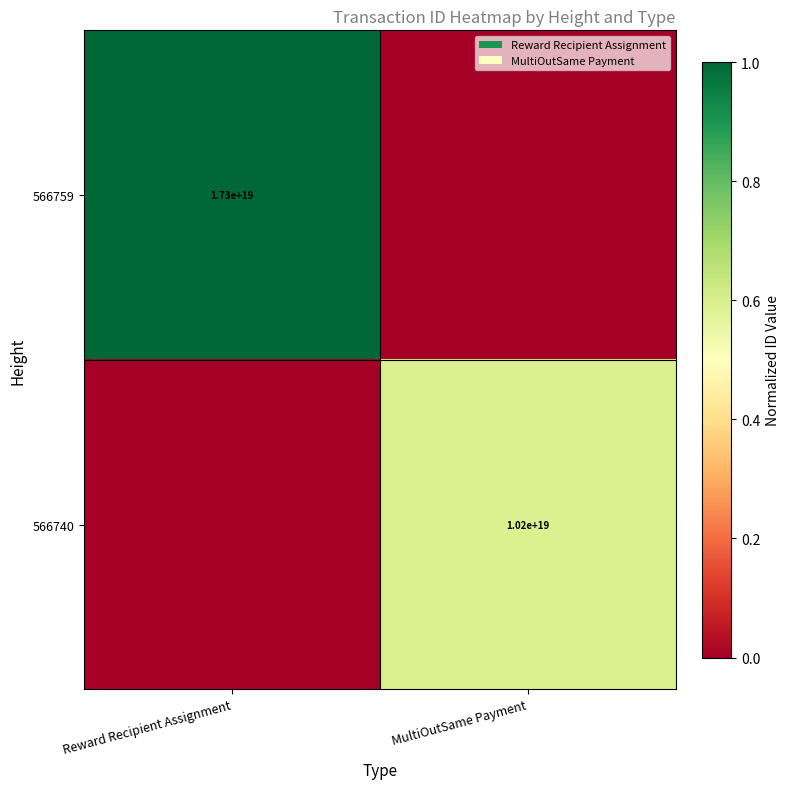

The value of 566740 at MultiOutSame Payment is 6429591356693504000. True or false?

False